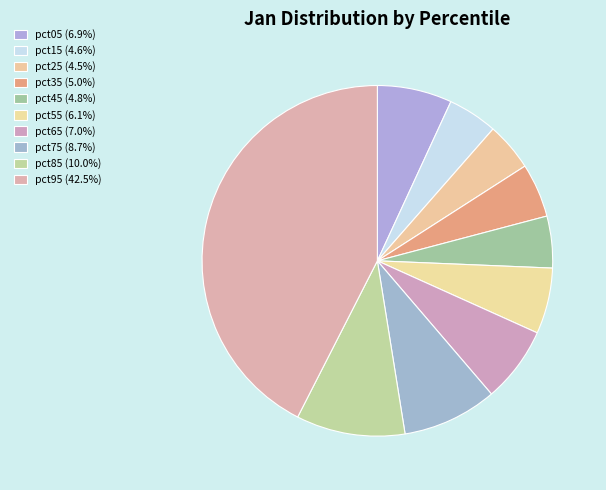

How many segments does this pie chart have?

10